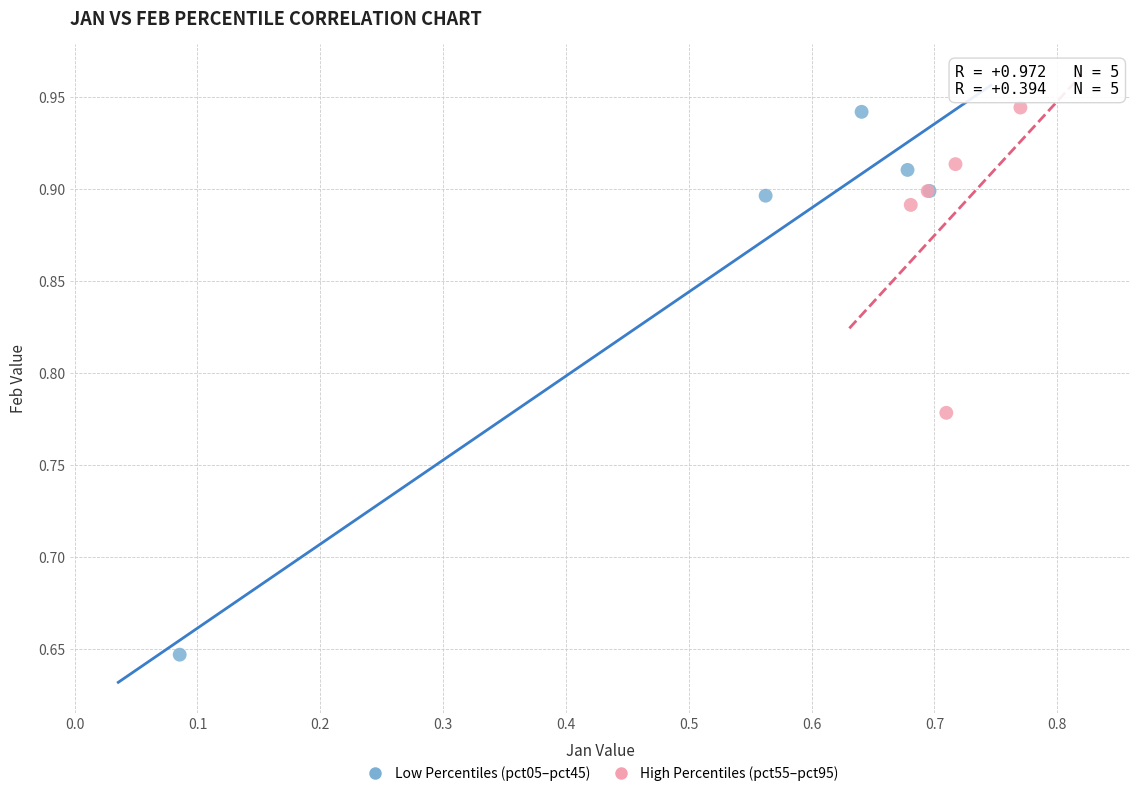

Which series has the largest Y range (max minus min)?

Low Percentiles (pct05–pct45)